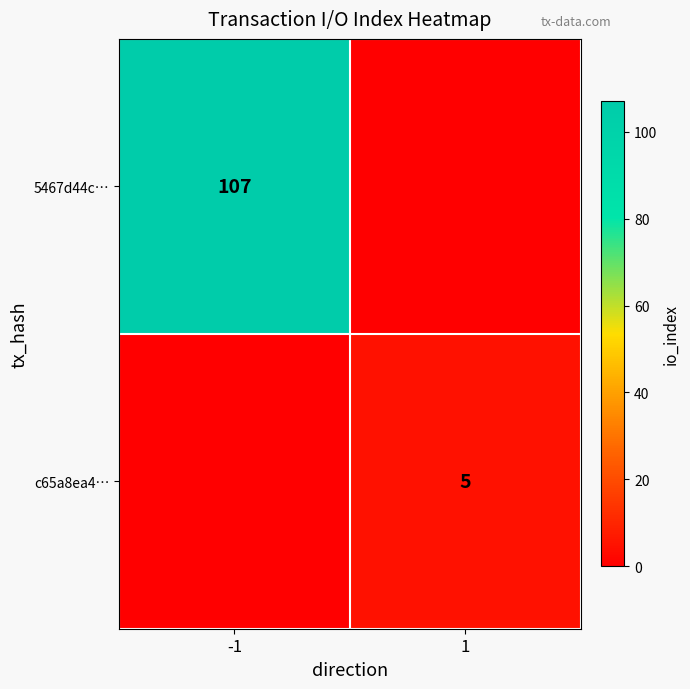

What is the spread (max minus min) of values at -1?

107